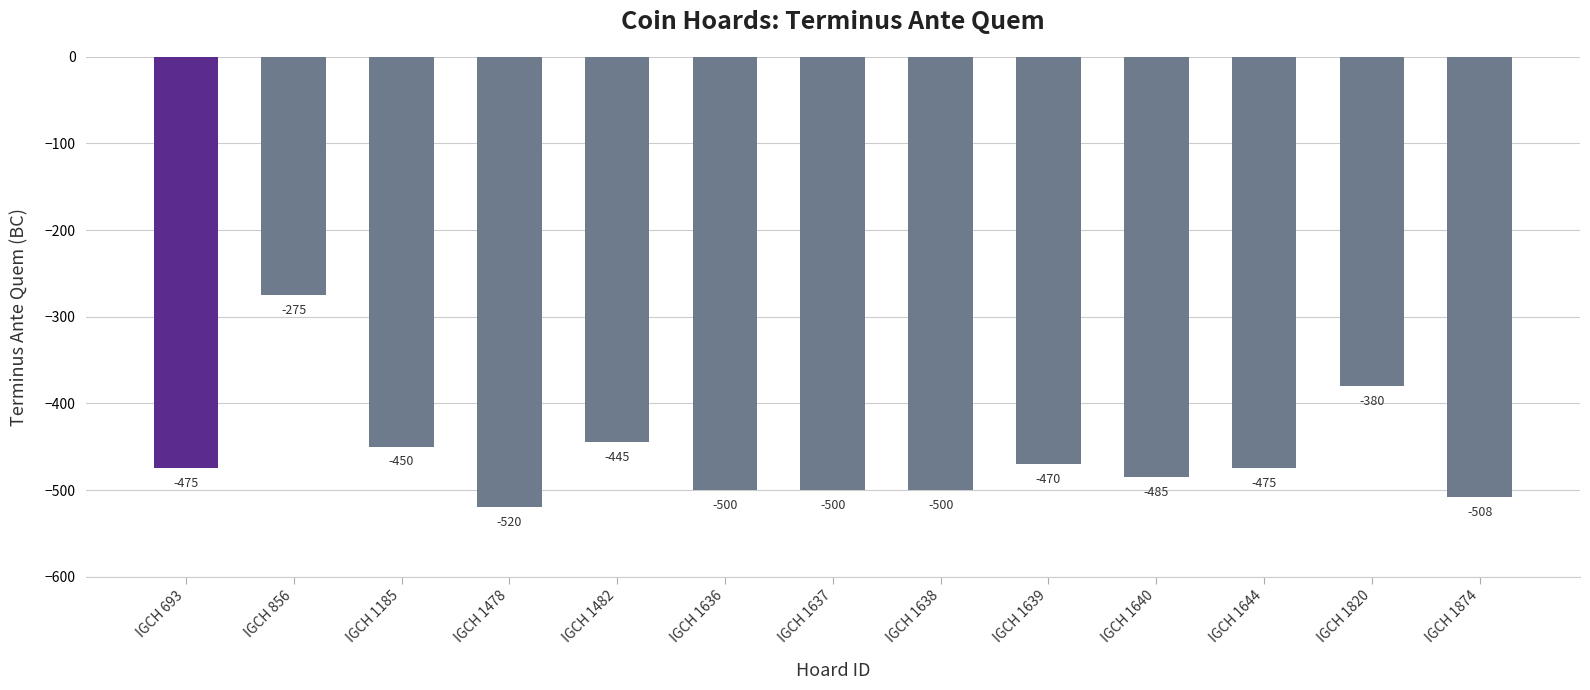

The chart shows a value of -177 at IGCH 1482. True or false?

False